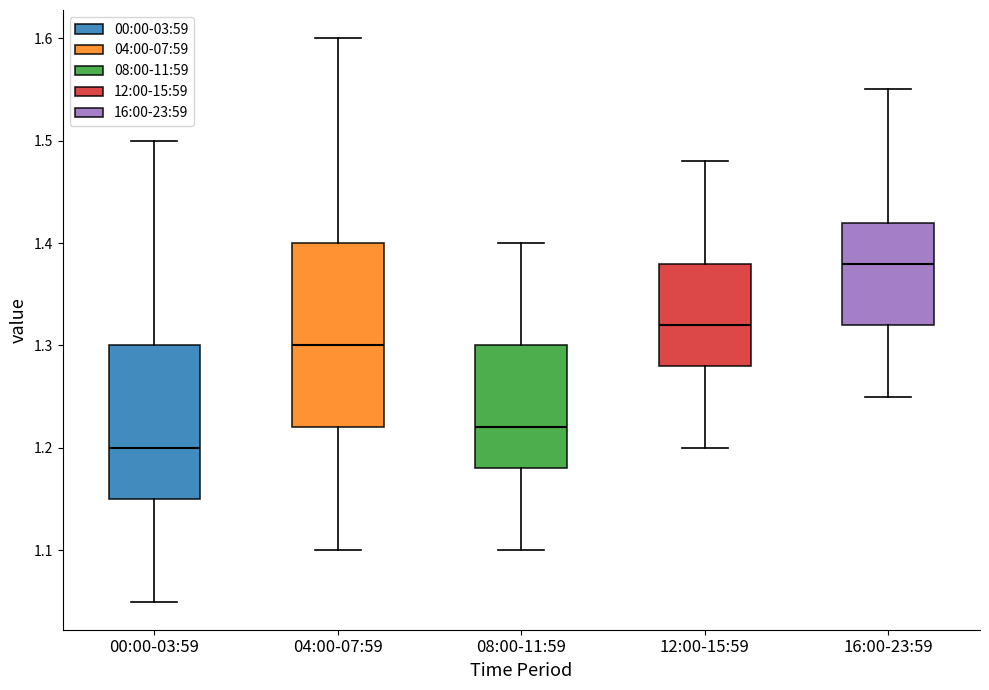

Comparing the boxes themselves (not the whiskers), which one is the tallest?

04:00-07:59